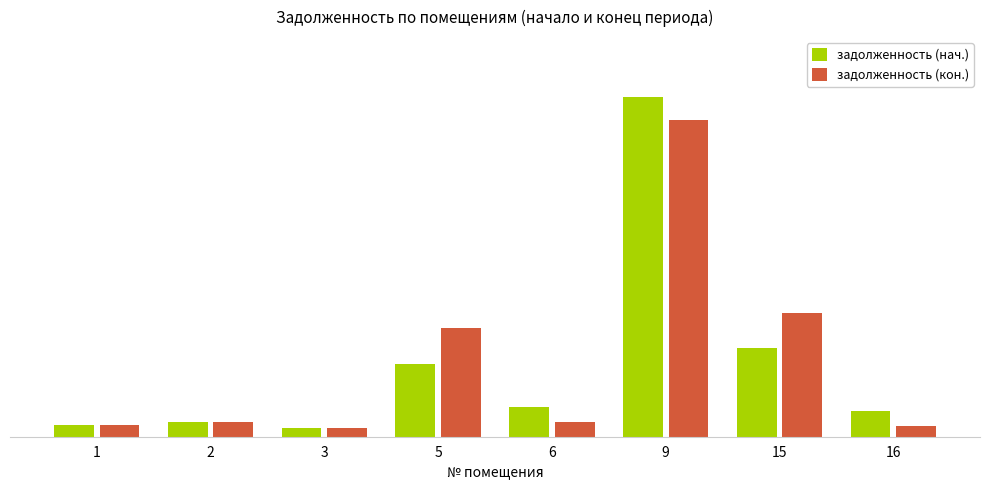

The value of задолженность (кон.) at 5 is 1073.6. True or false?

False